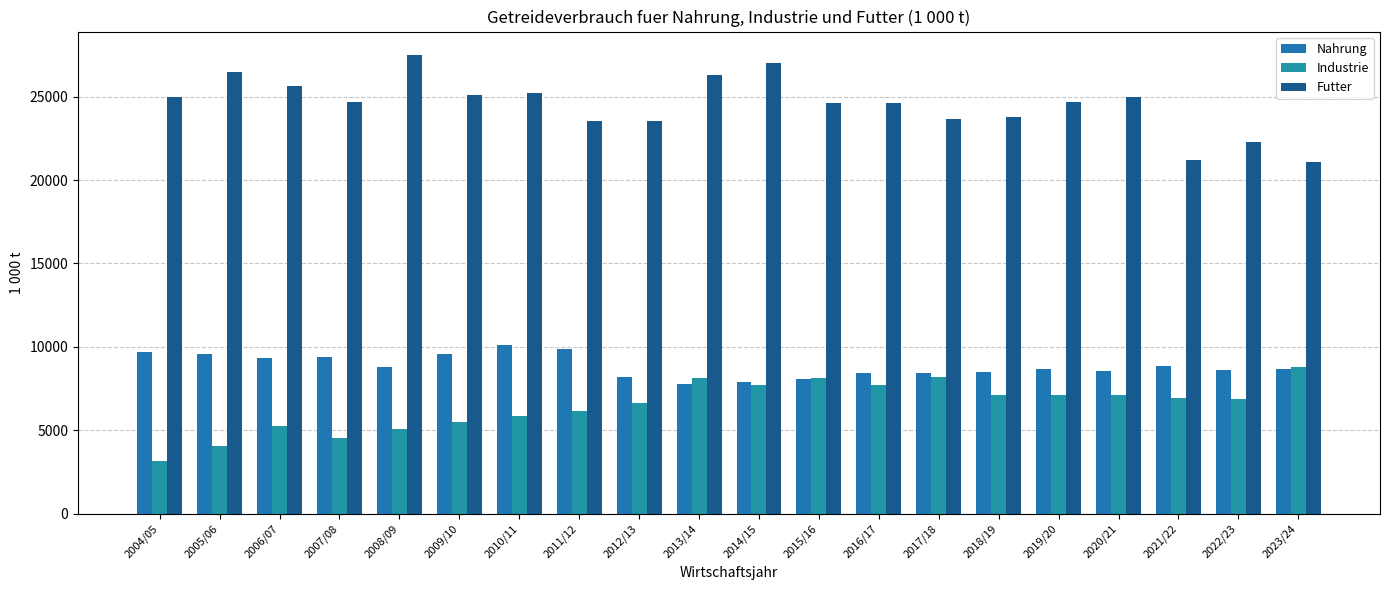

List the series in order of their peak value, lowest first.

Industrie, Nahrung, Futter